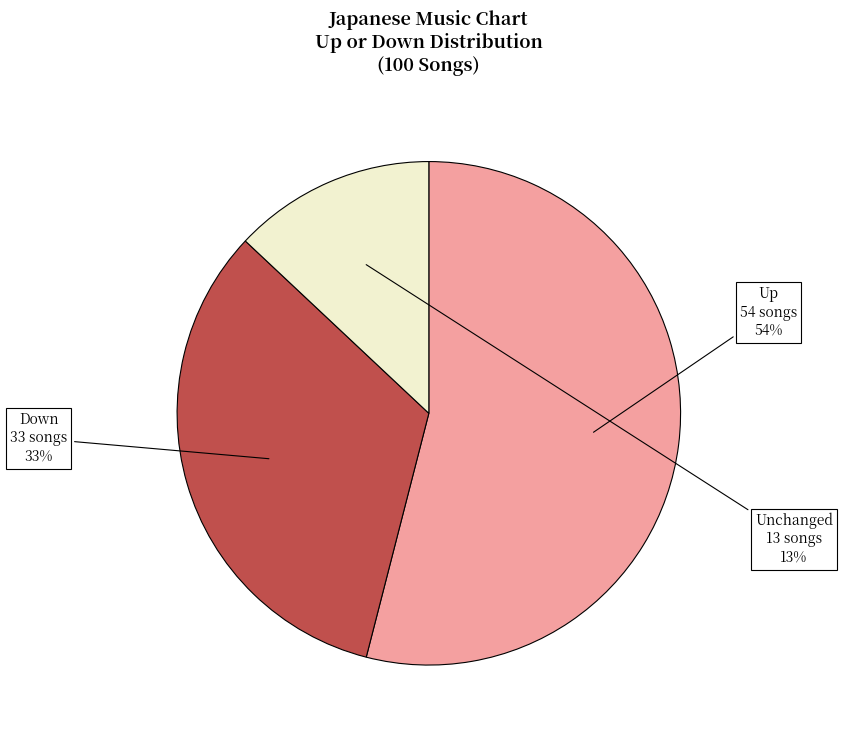

Is there any slice that represents more than half of the pie?

Yes